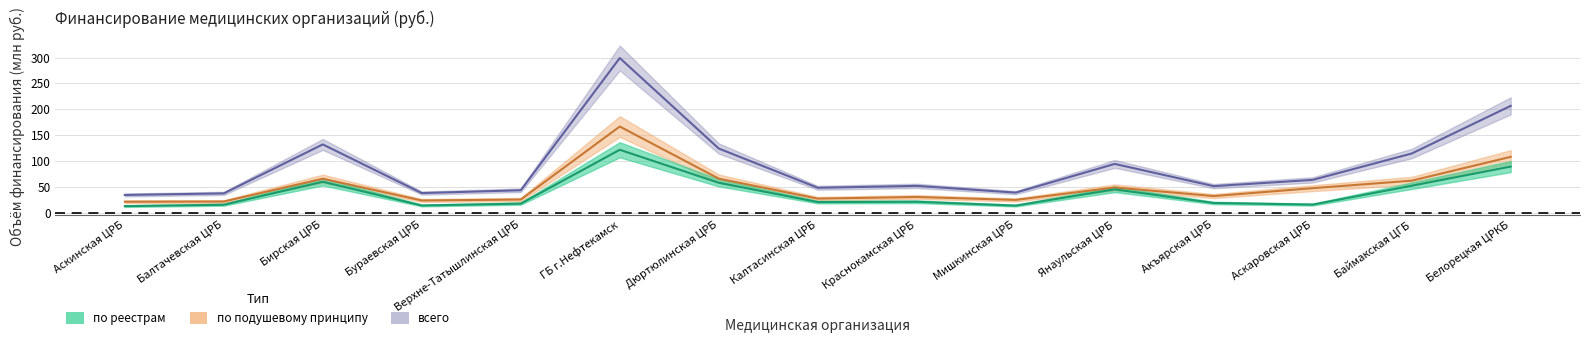

At which category is the sum across all series the highest?

ГБ г.Нефтекамск